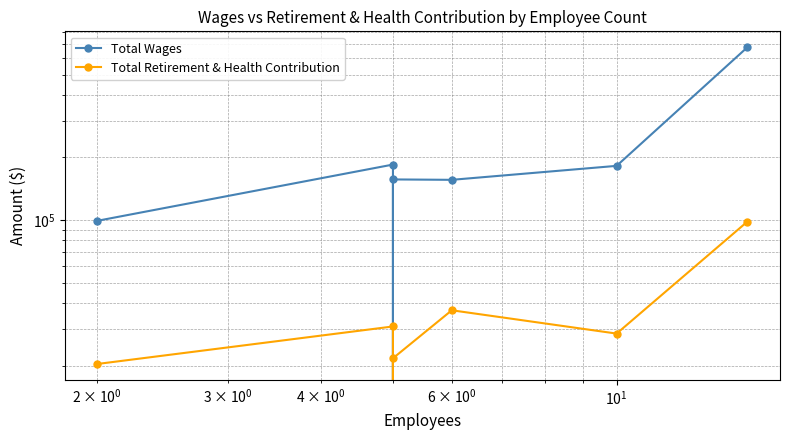

Which series has the widest spread of values?

Total Wages